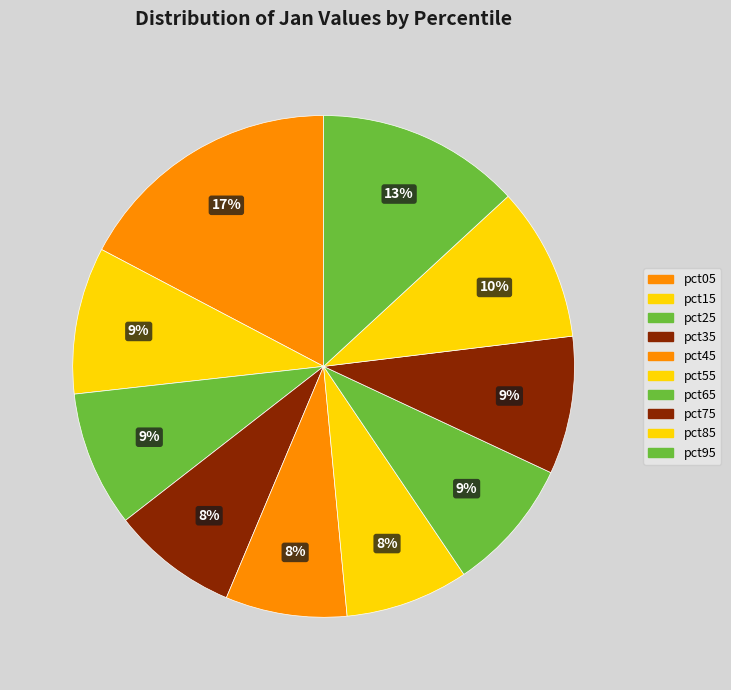

Does any single category account for the majority?

No